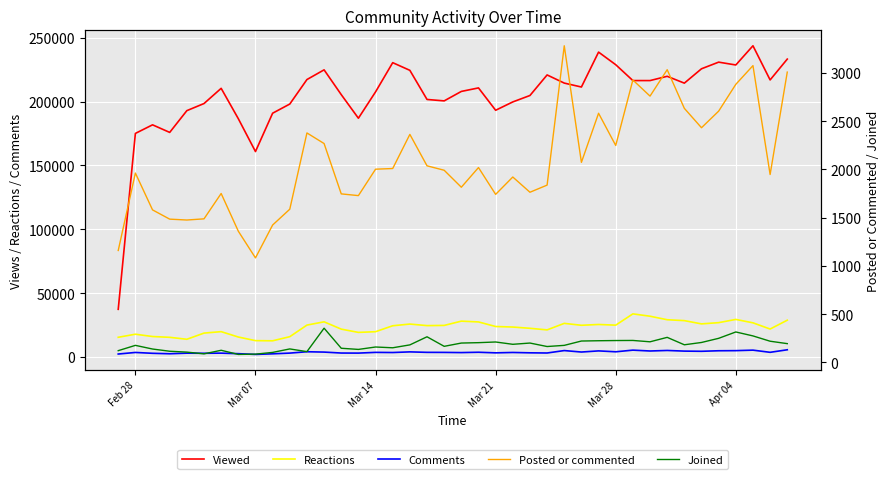

Is it true that Posted or commented equals 1153 at Mar 21?

False